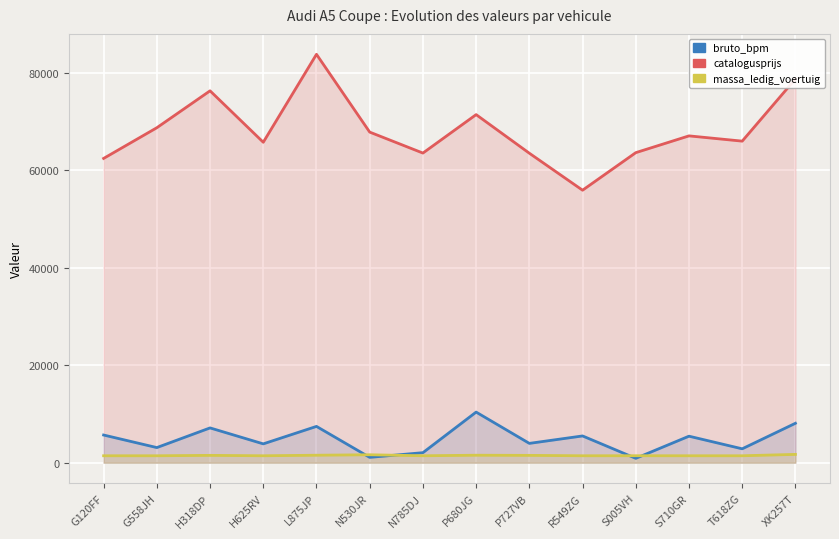

What are all the series names shown in the legend?

bruto_bpm, catalogusprijs, massa_ledig_voertuig